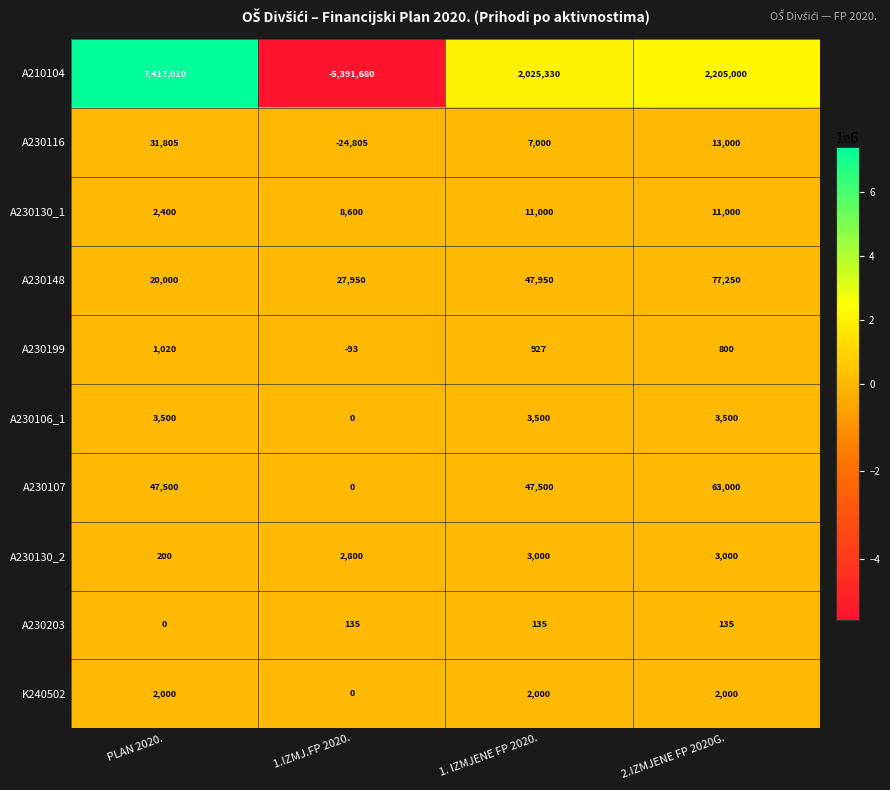

Which label corresponds to the smallest value in the chart?

1.IZMJ.FP 2020.